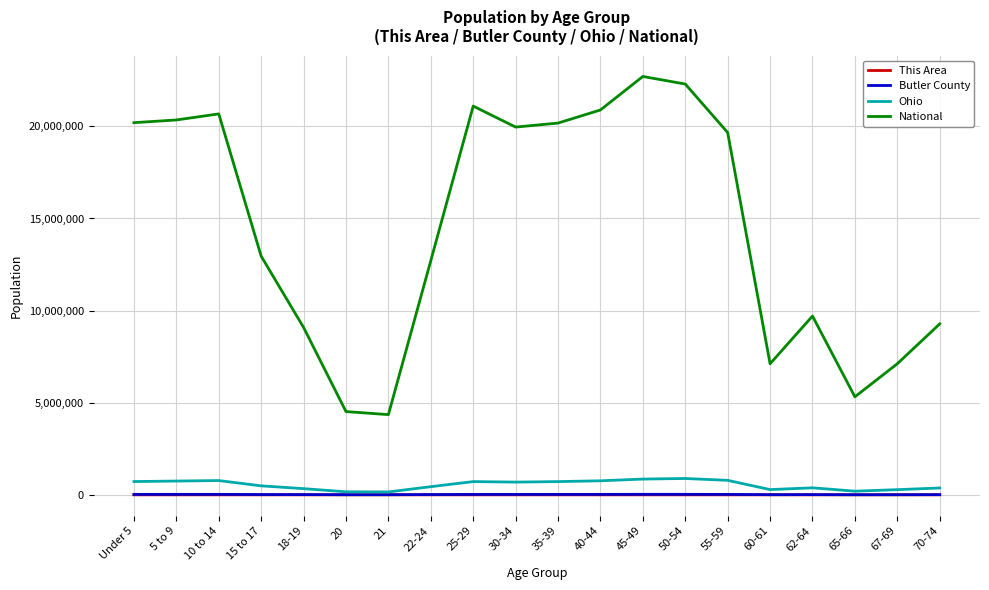

What is the highest value of the National series?

22708591